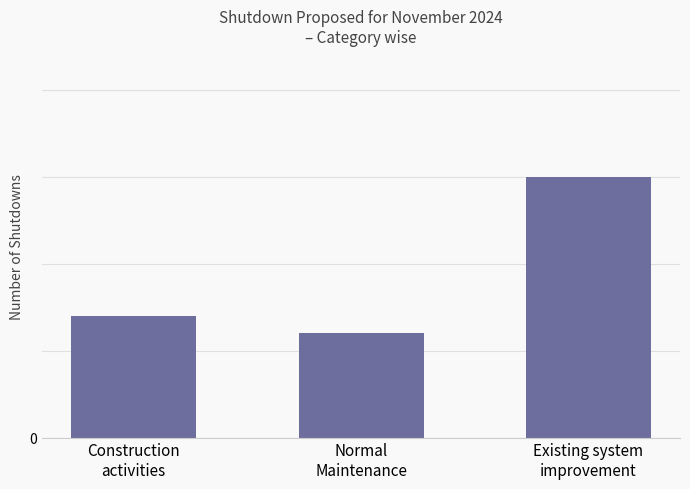

True or false: the data shows 11 at Construction
activities.

False